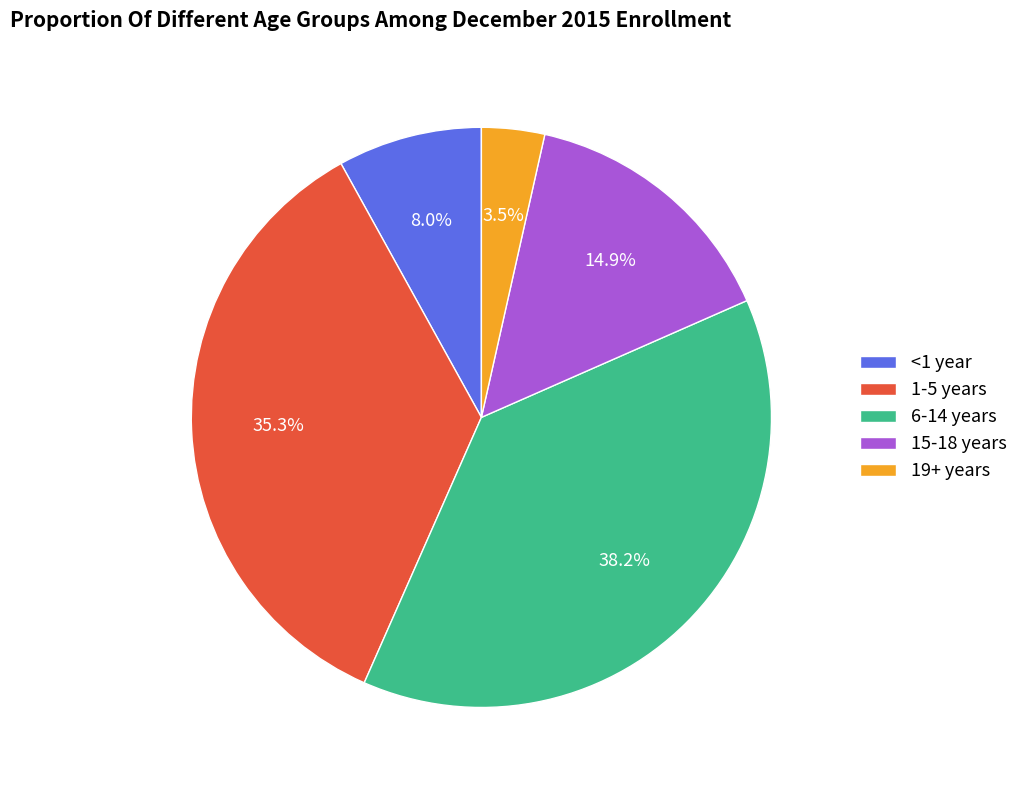

Which category has the biggest portion of the pie?

6-14 years